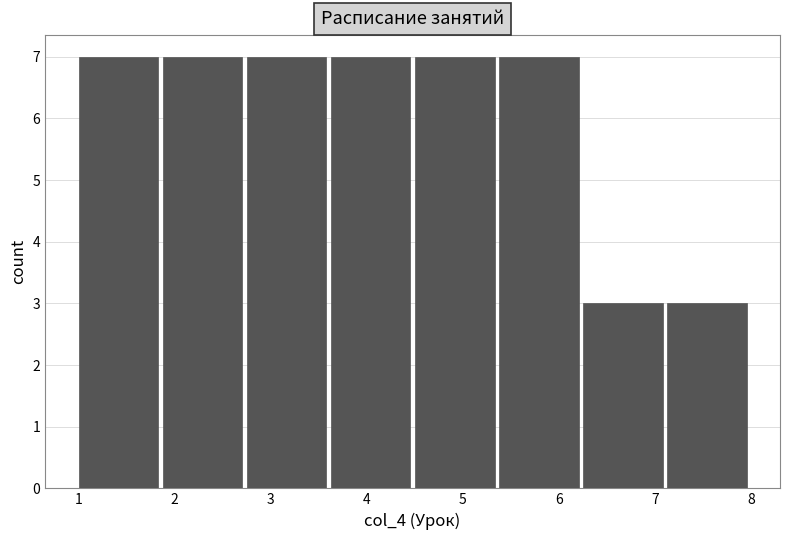

What is the height of the bar covering 5.4 to 6.3 on the x-axis? Neither the bar edges nor the heights are printed on the chart, so give them approximately, as read against the axes.

7